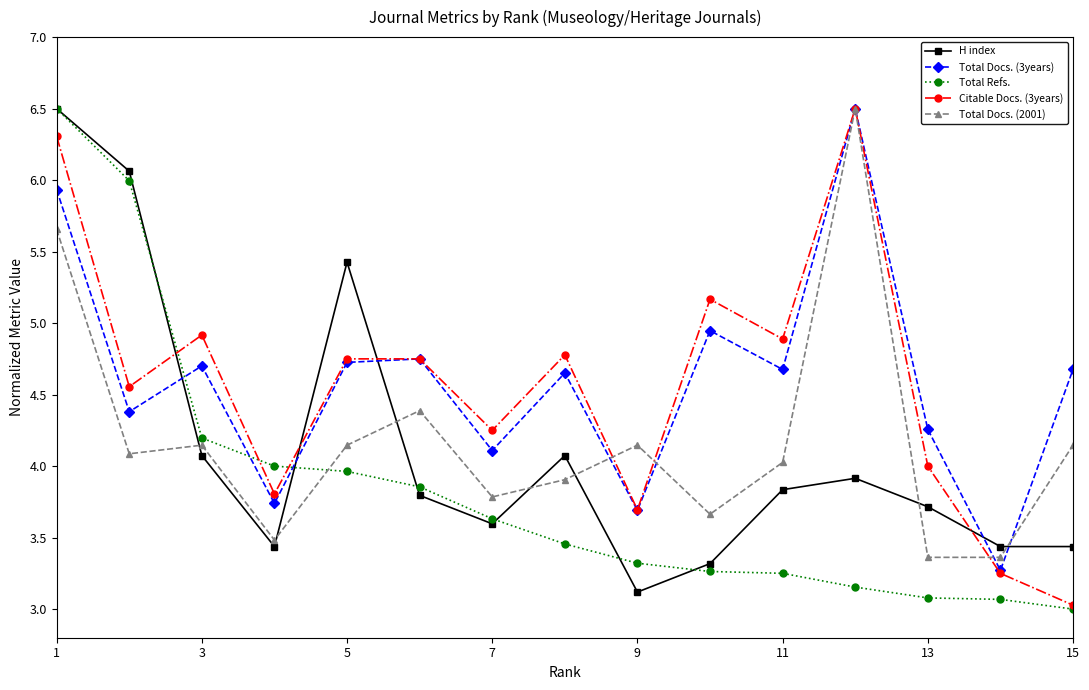

True or false: H index has more than 1 points higher than both neighbors.

True